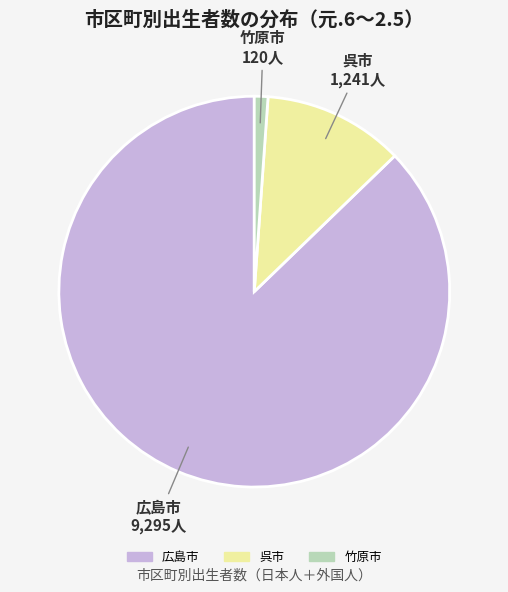

How many slices are in this pie chart?

3